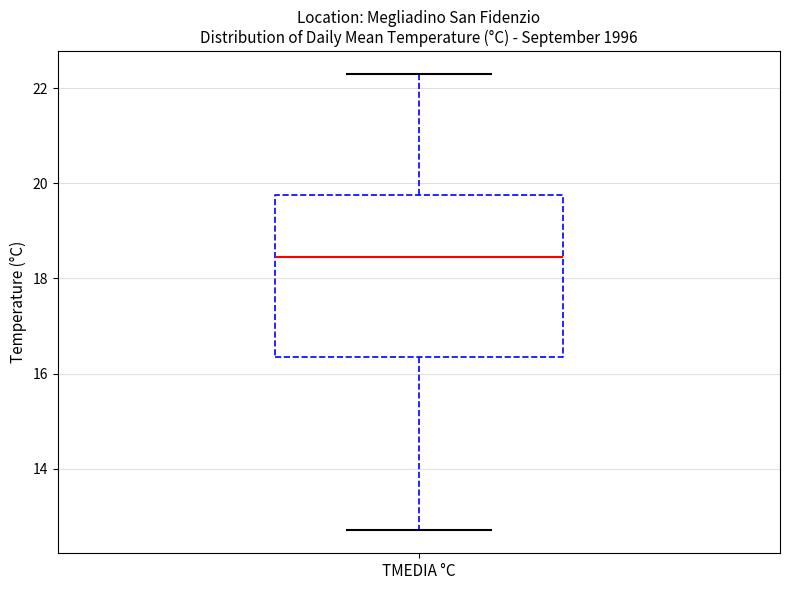

Read this box plot against the y-axis: the position of the median line, the range covered by the box, and the ends of both whiskers. The values are not printed on the chart, so give them approximately, as read against the axis.

median 18.4, box 16.4 to 19.8, whiskers 12.8 to 22.4